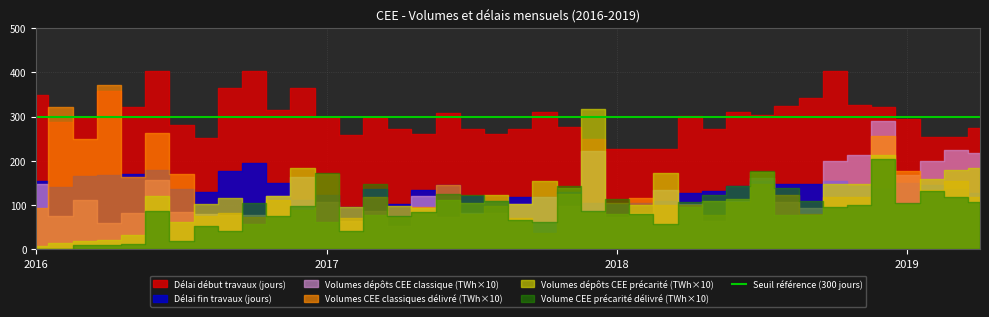

Read the Volumes dépôts CEE précarité (TWh) value at 2016-12.

18.5